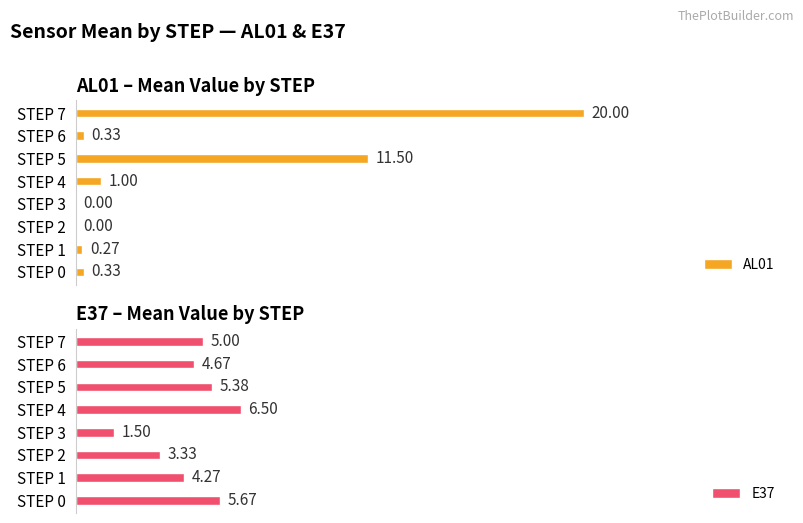

How many values in AL01 are above zero?

6